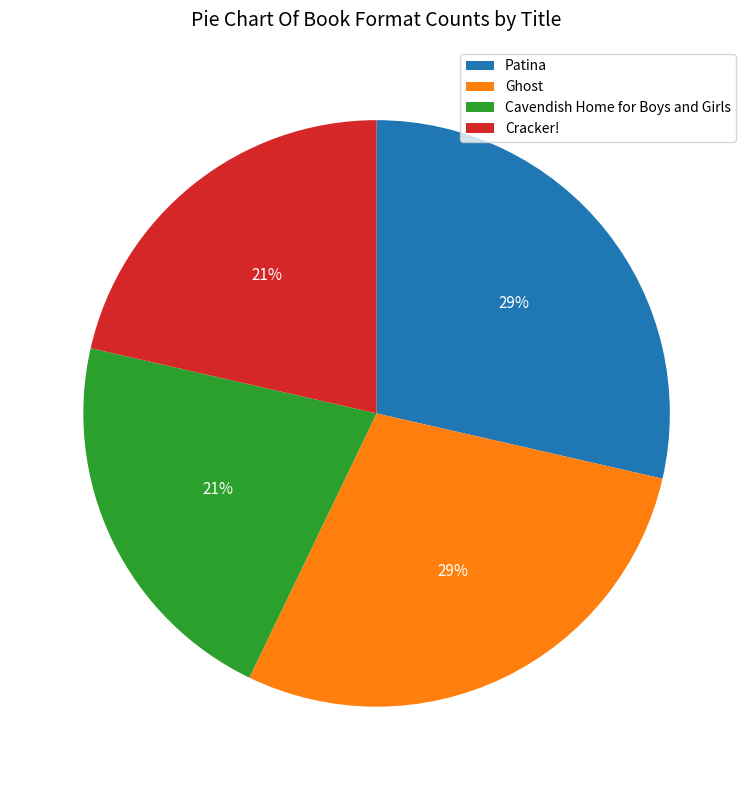

Which has a higher value, Cavendish Home for Boys and Girls or Patina?

Patina